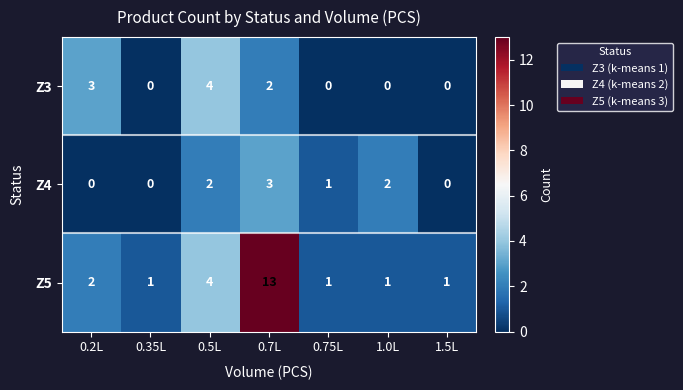

How many data points does each series have?

7